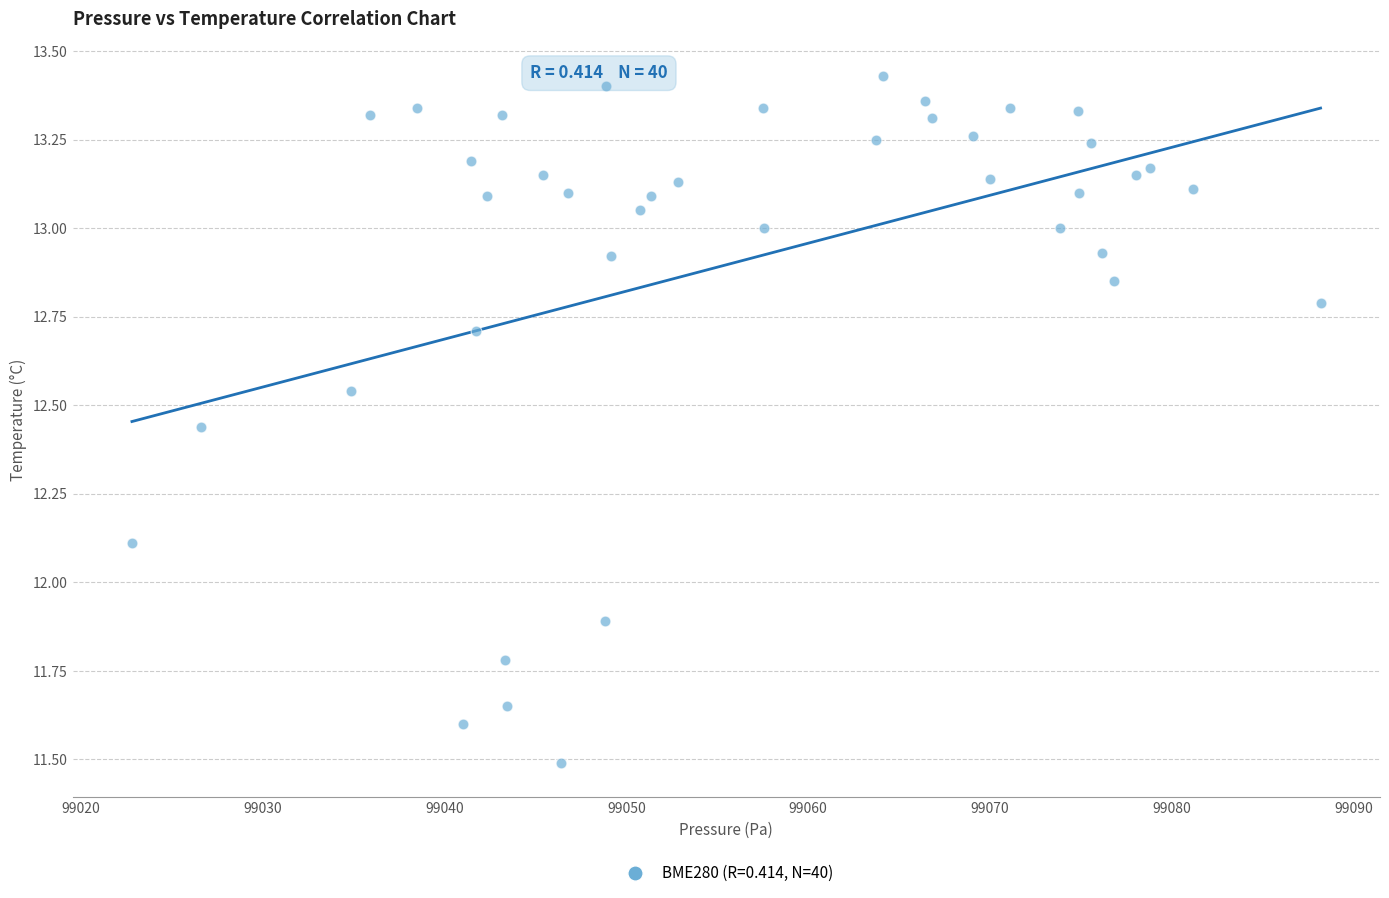

What is the range of Y values (max minus min)?

1.9